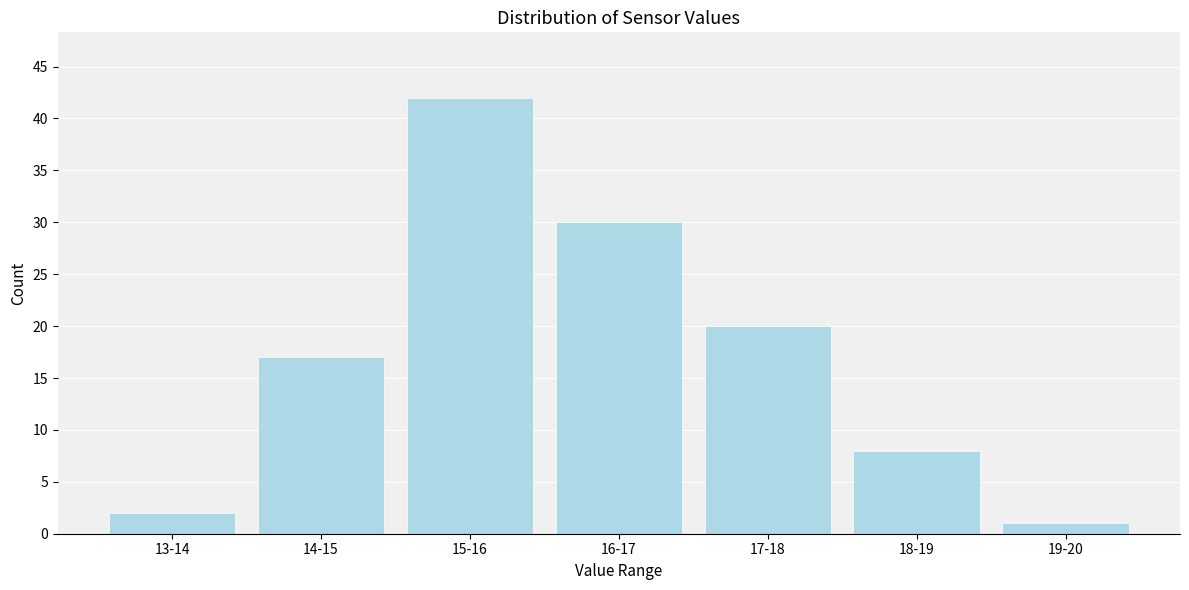

Reading left to right, list all the values displayed in this chart.

2	17	42	30	20	8	1